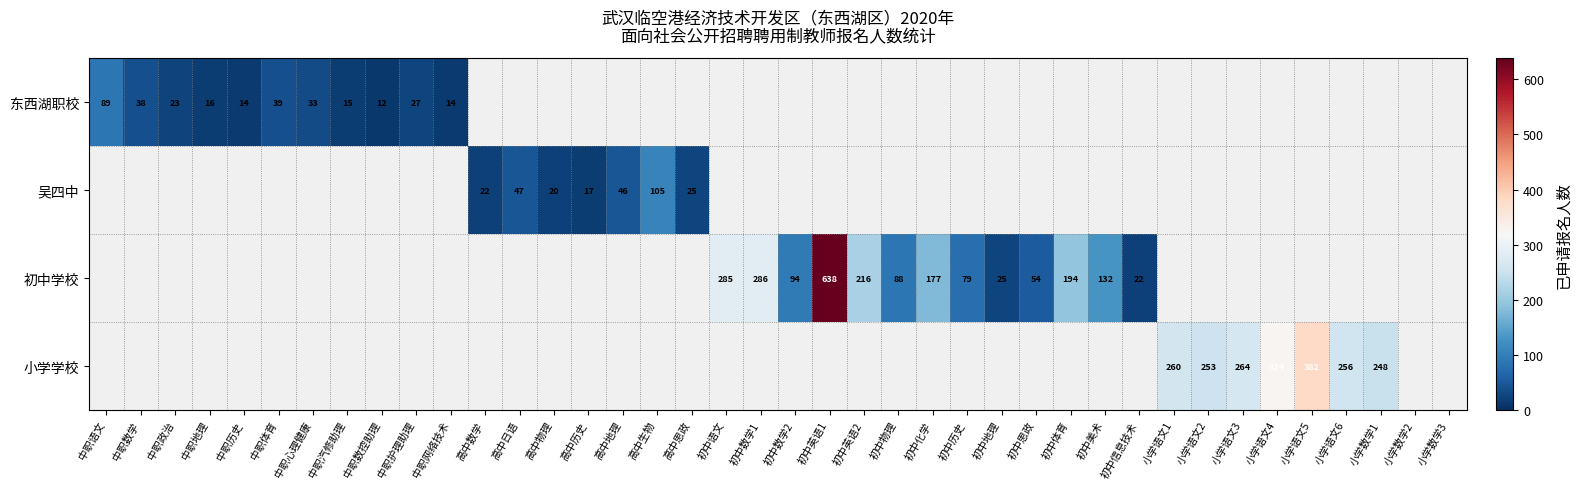

The 初中学校 series shows 194 at 初中体育. True or false?

True